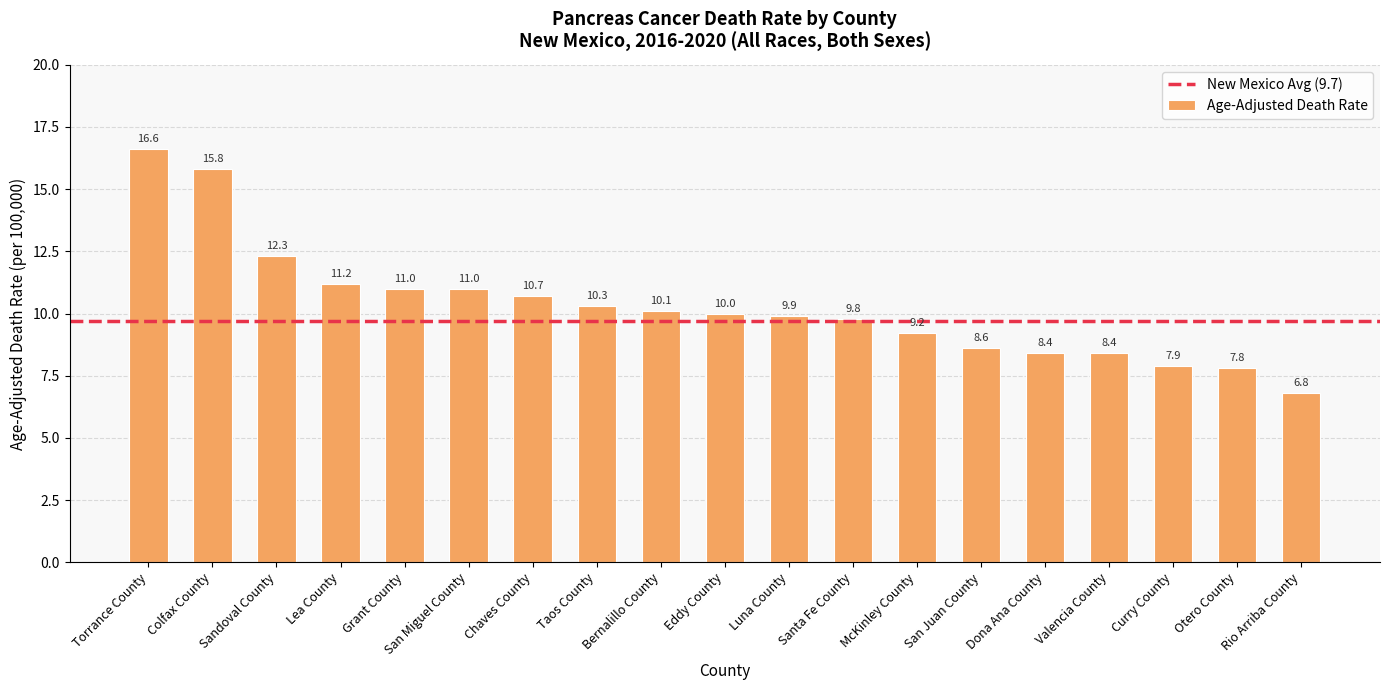

Approximately how many times larger is the value at Sandoval County compared to Curry County?

1.6